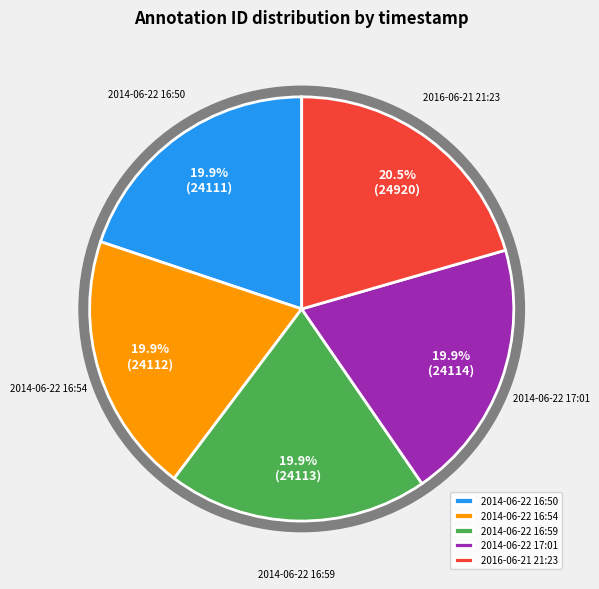

True or false: 2014-06-22 17:01 accounts for 27% of the total.

False